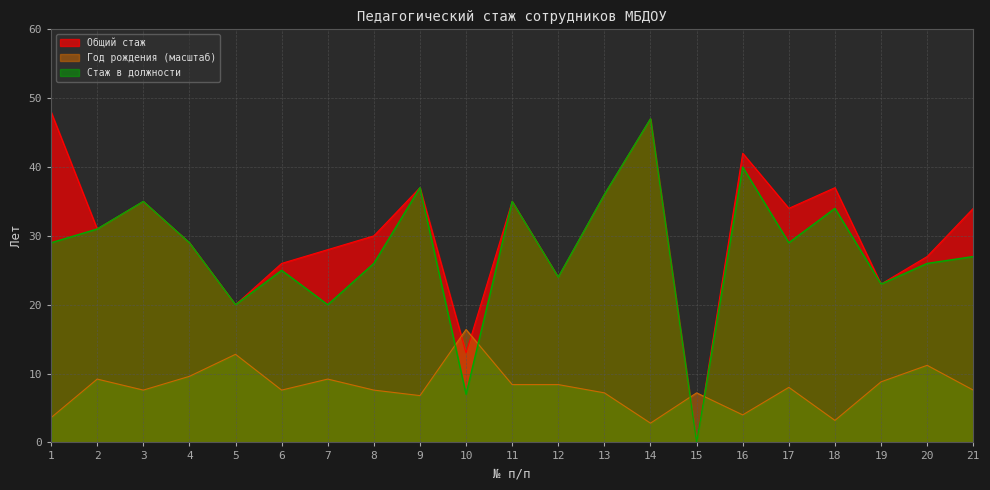

What is the sum of the Стаж в должности values at 17 and 7?

49.0